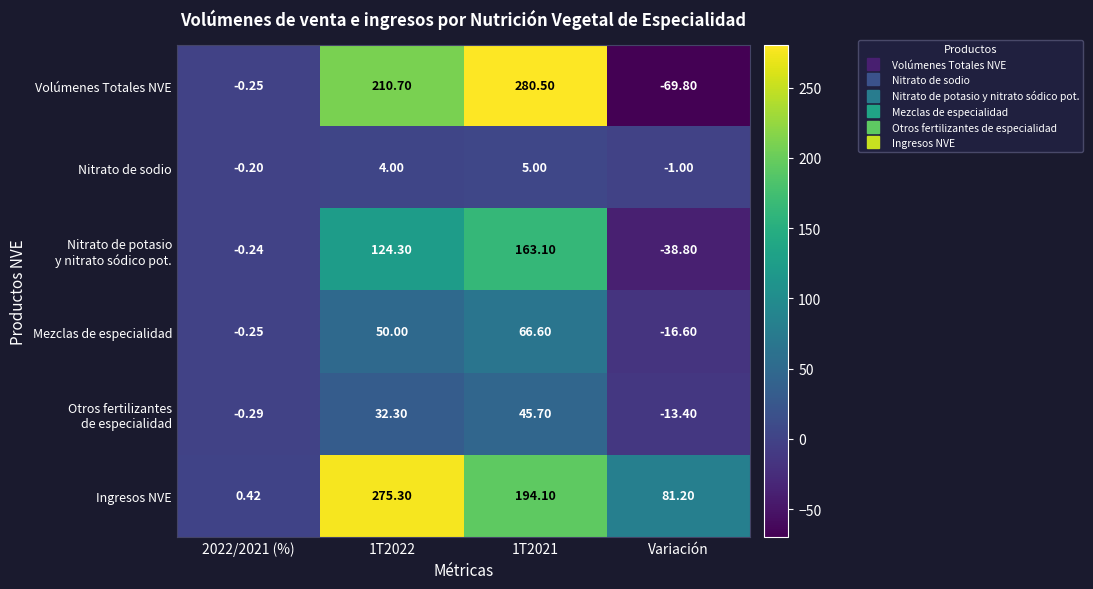

At which category is the sum across all series the highest?

1T2021